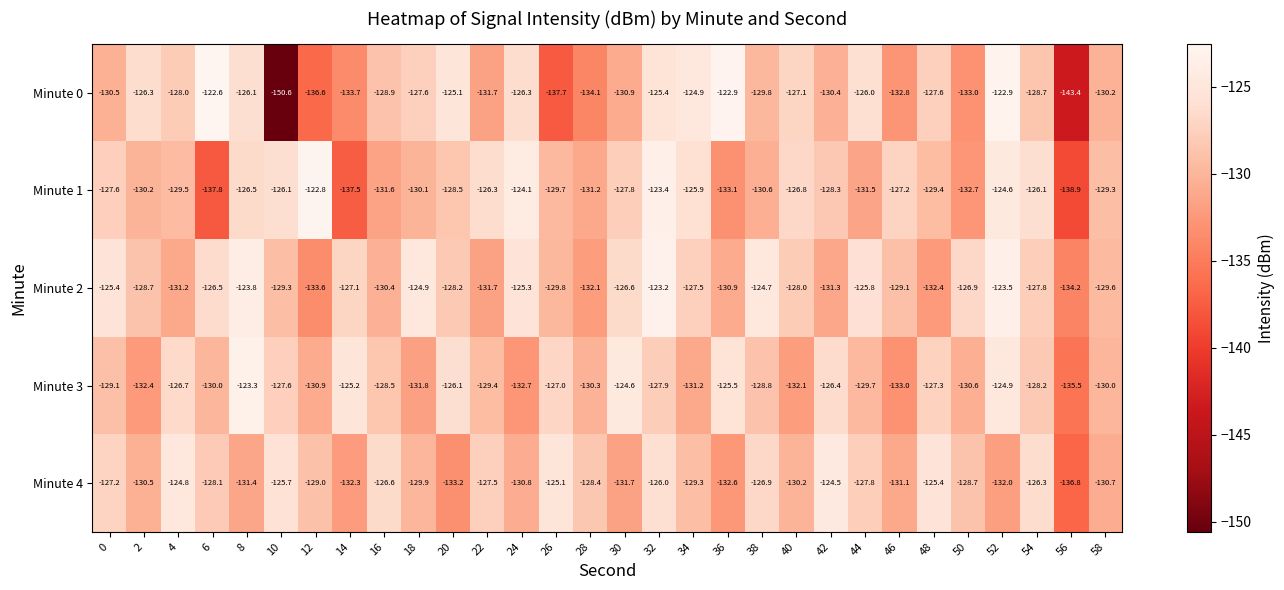

What is the minimum value shown in the chart?

-150.6